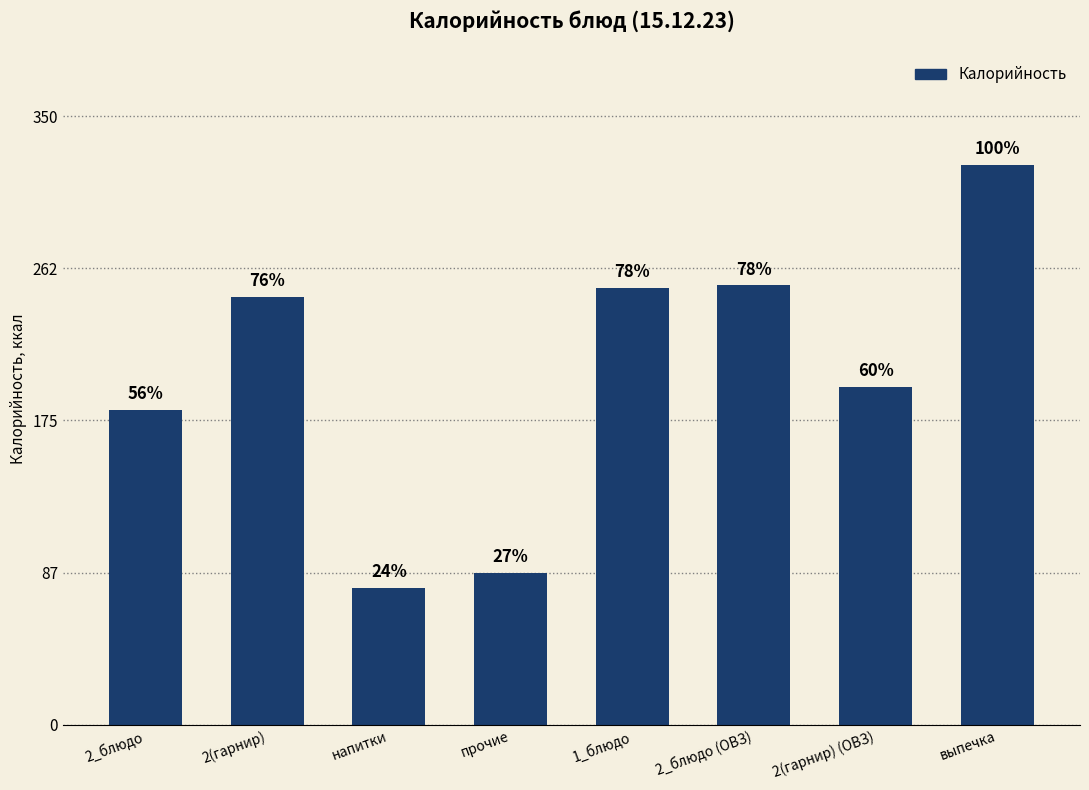

Reading right to left, what are all the values shown in this chart?

выпечка=322.0	2(гарнир) (ОВЗ)=194.0	2_блюдо (ОВЗ)=252.6	1_блюдо=250.9	прочие=87.1	напитки=78.6	2(гарнир)=245.8	2_блюдо=181.0